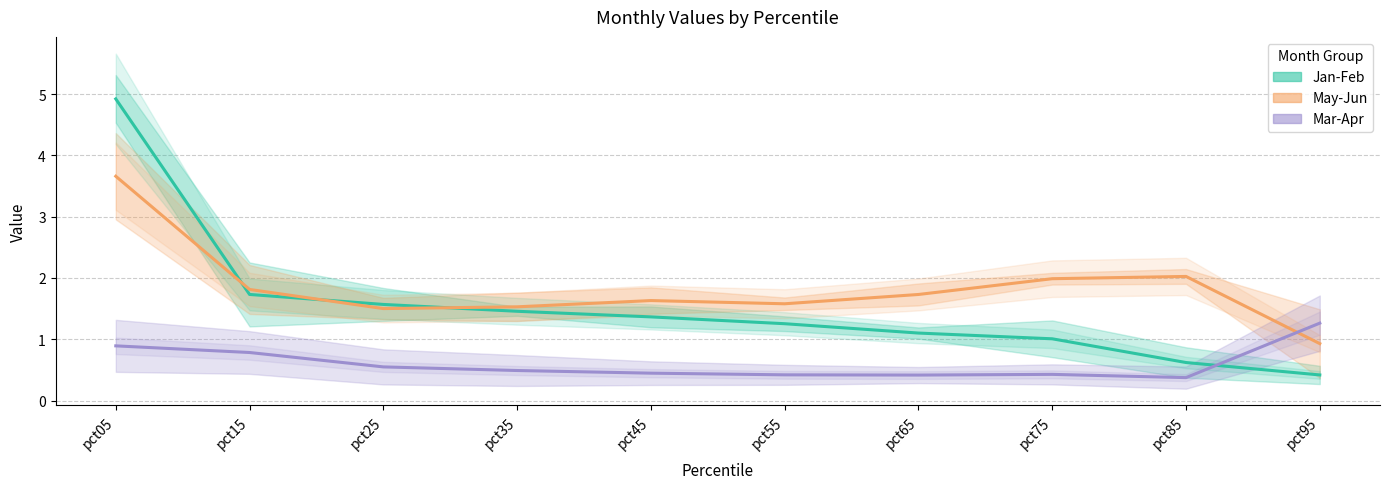

Does the chart display data point markers on the line(s)?

No